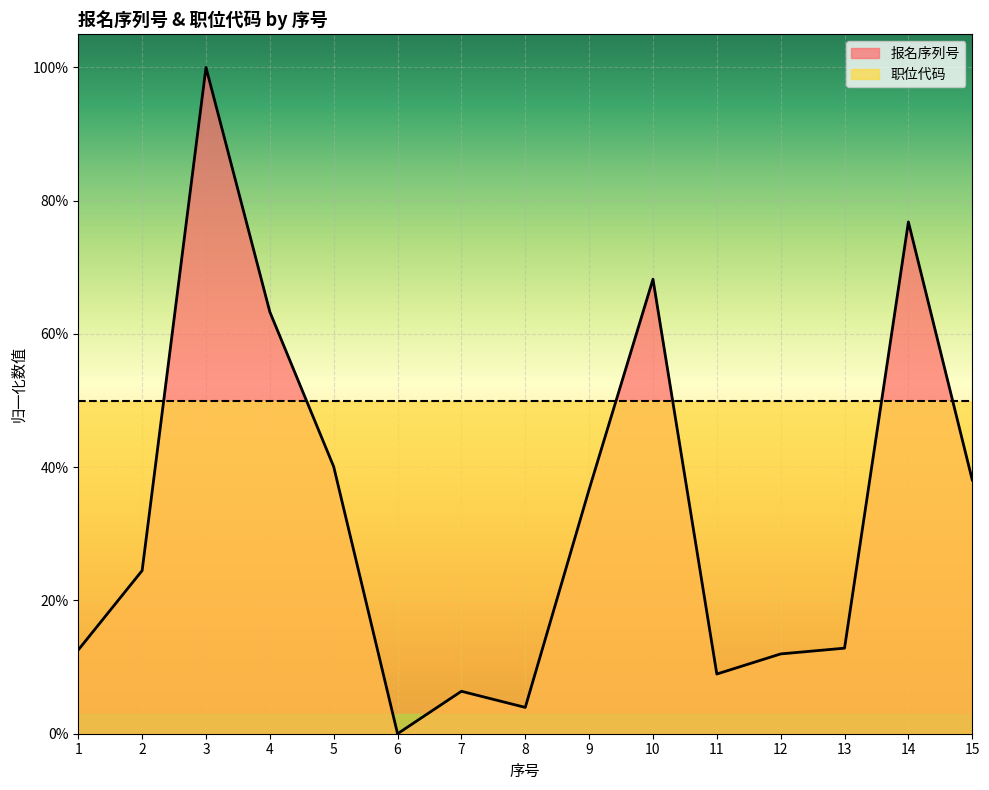

How many points are lower than both their immediate neighbors (excluding endpoints)?

3